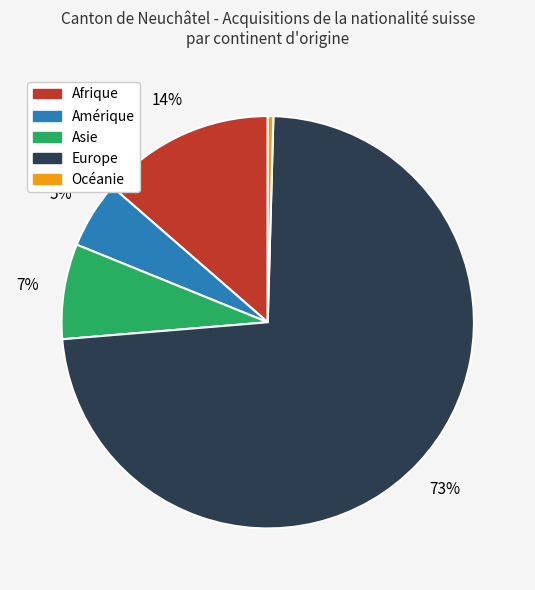

Which has a higher value, Asie or Océanie?

Asie